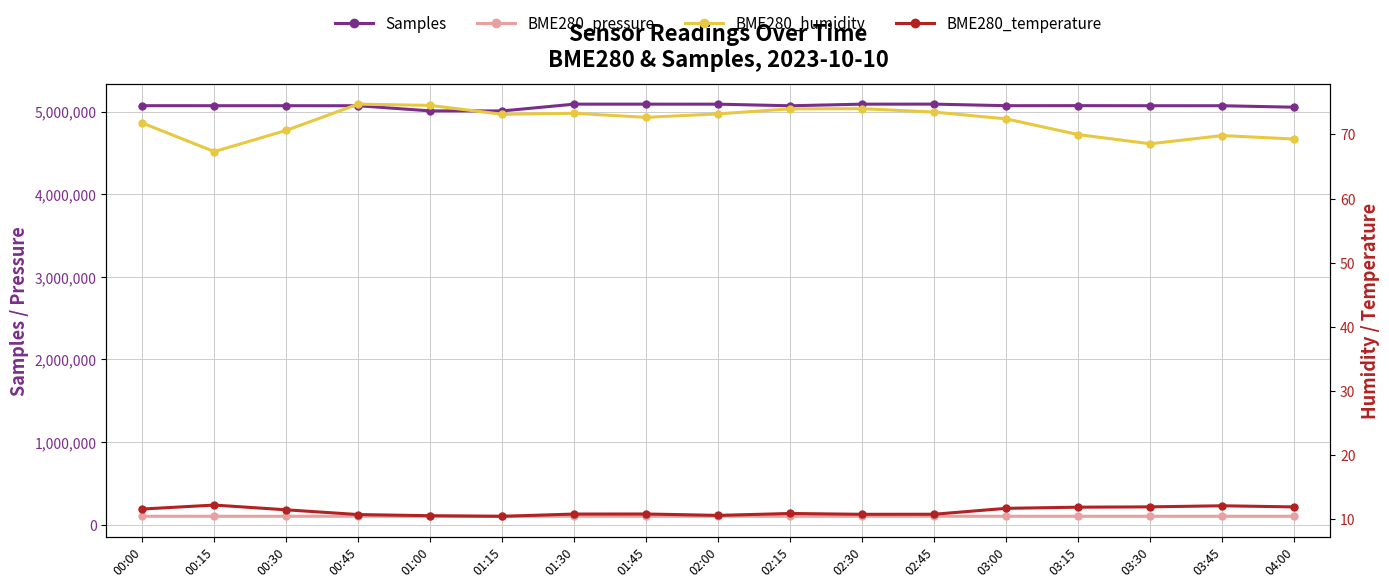

True or false: Samples and BME280_humidity cross at least once.

False